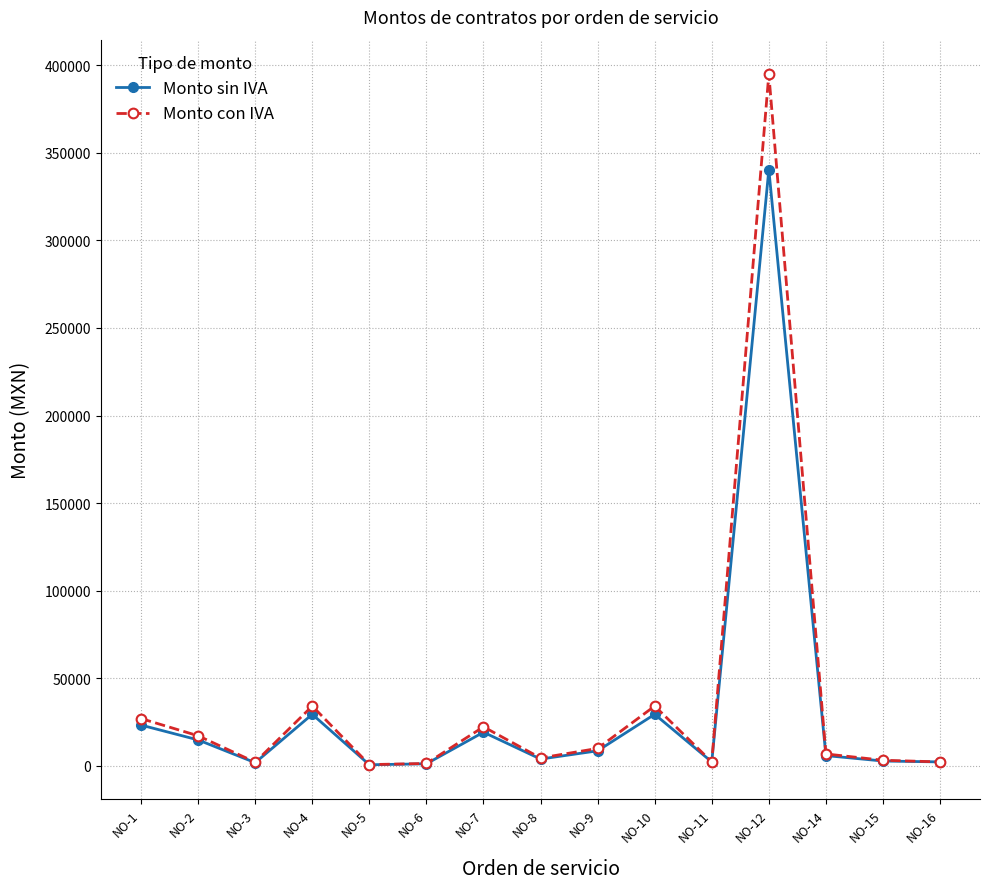

List the series in order of their peak value, lowest first.

Monto sin IVA, Monto con IVA